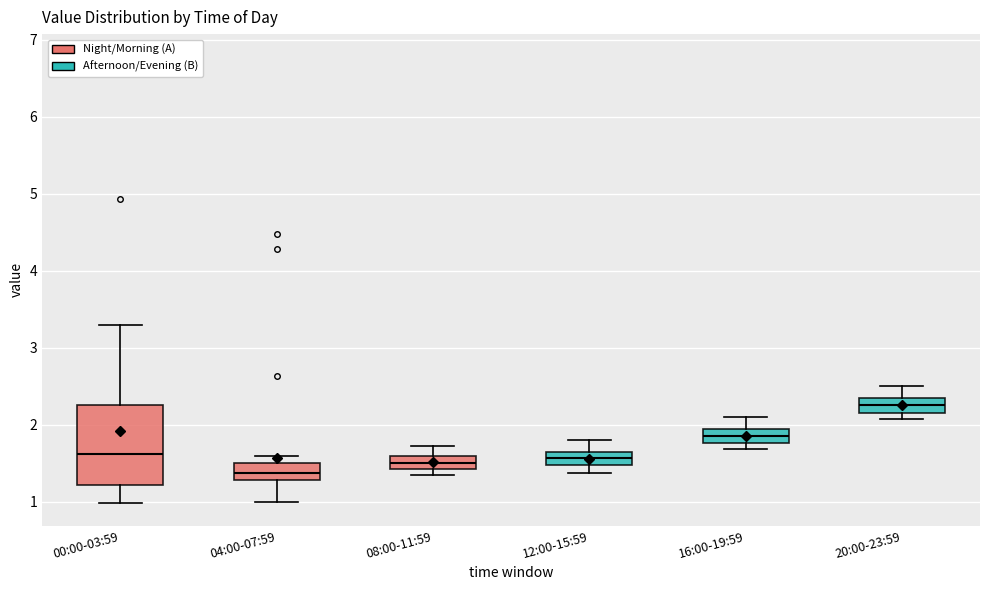

Reading left to right, transcribe this box plot: for each box, give where its median line is, the range the box spans, and where its two whiskers end, as read against the y-axis. The values are not printed on the chart, so give them approximately, as read against the axis.

00:00-03:59: median 1.6, box 1.2 to 2.3, whiskers 1.0 to 3.3
04:00-07:59: median 1.4, box 1.3 to 1.5, whiskers 1.0 to 1.6
08:00-11:59: median 1.5, box 1.4 to 1.6, whiskers 1.4 (just below the box's lower edge) to 1.7
12:00-15:59: median 1.6, box 1.5 to 1.7, whiskers 1.4 to 1.8
16:00-19:59: median 1.9 (inside the box), box 1.8 to 1.9, whiskers 1.7 to 2.1
20:00-23:59: median 2.3, box 2.2 to 2.4, whiskers 2.1 to 2.5